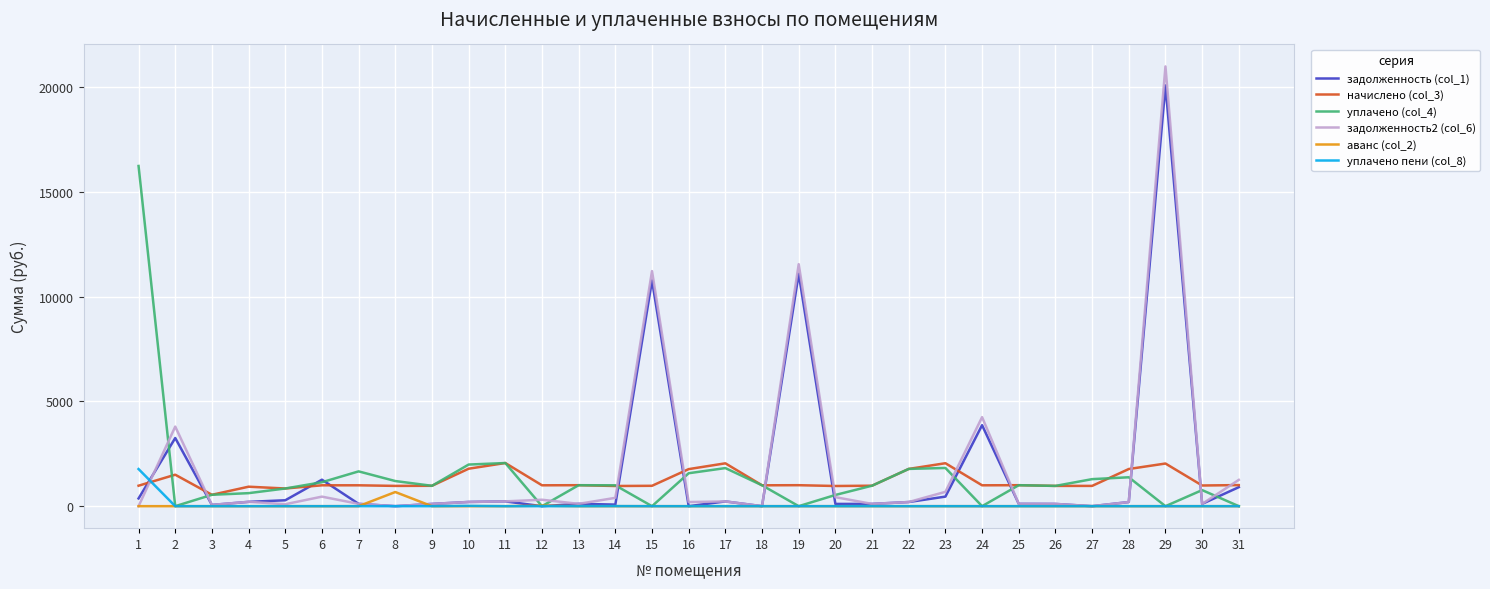

At which label does уплачено (col_4) first exceed 995?

1